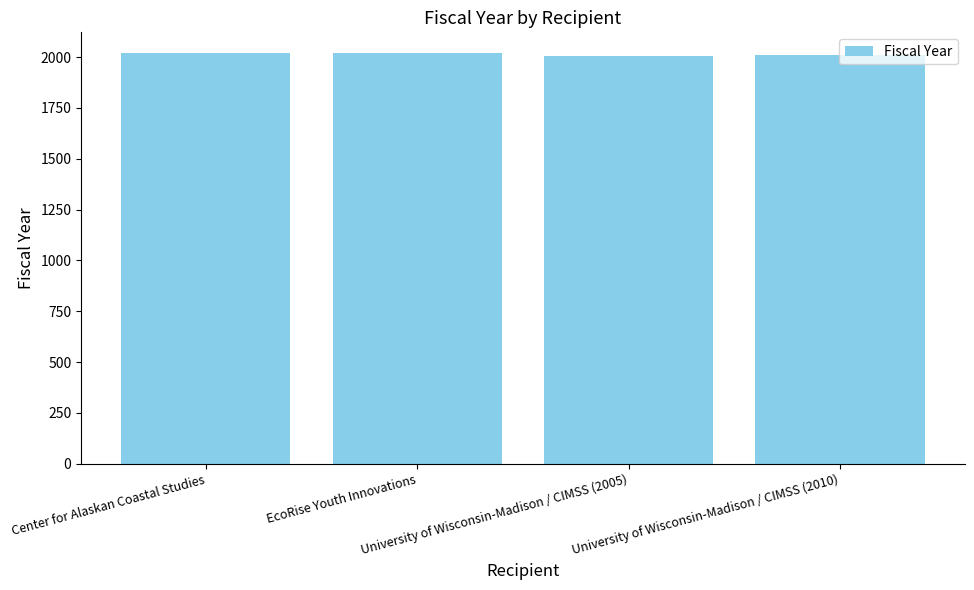

What is the value of the 3rd bar from the left?

2005